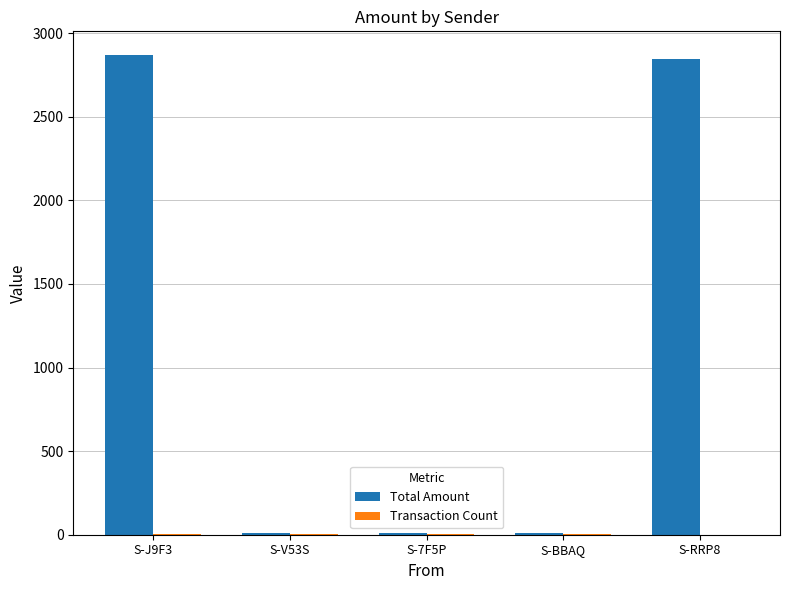

Which series changed the most between S-V53S and S-RRP8?

Total Amount